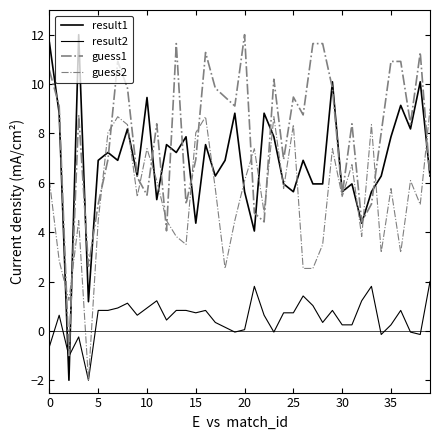

What is the difference between the maximum and second lowest values in the result2 series?

3.0